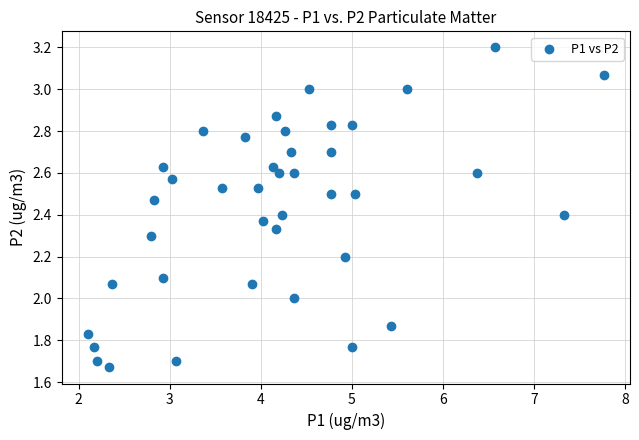

What is the range of X values (max minus min)?

5.7